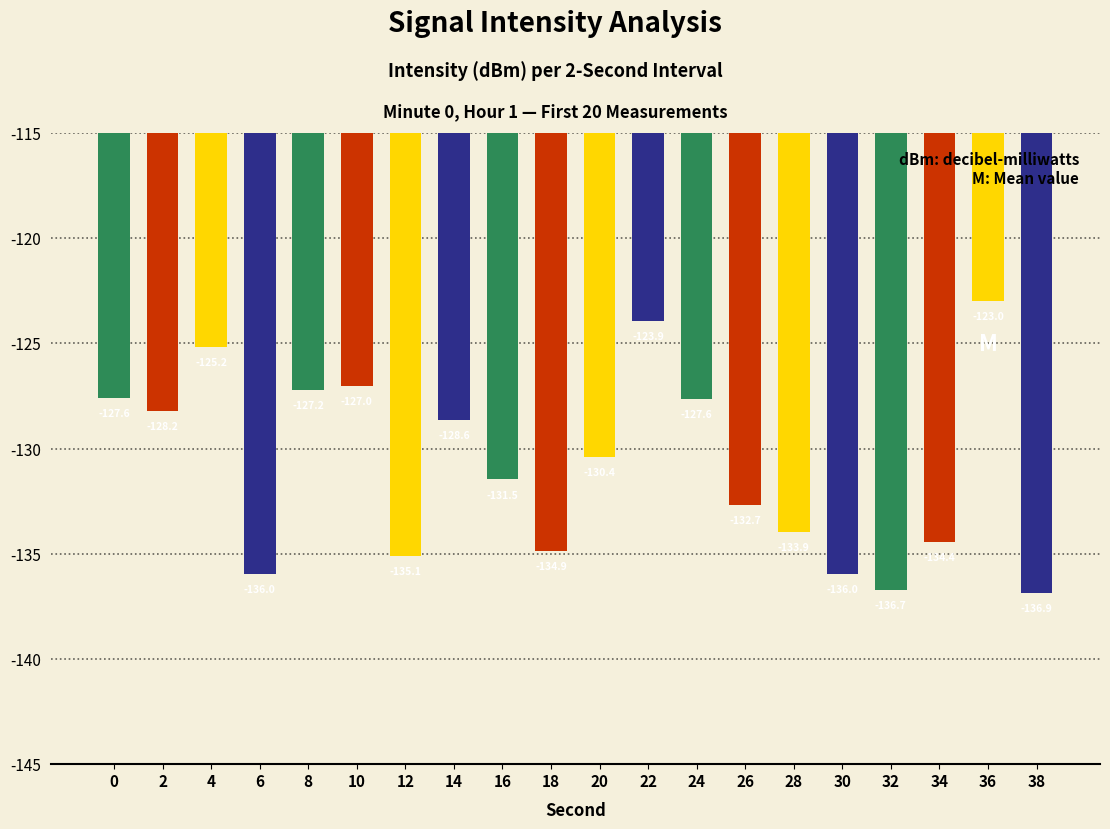

How many categories are shown in the chart?

20